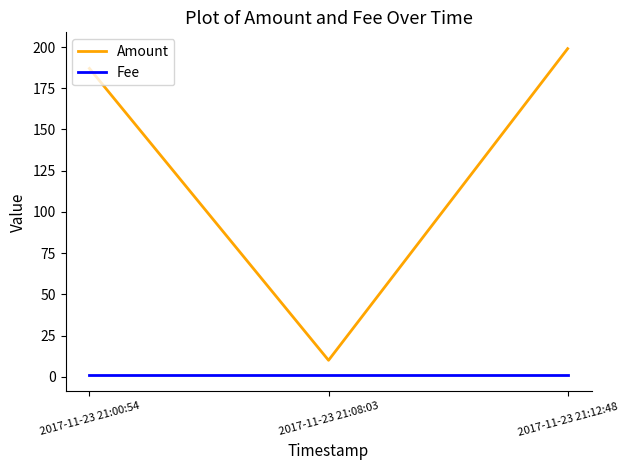

What is the total value across all series at 2017-11-23 21:08:03?

11